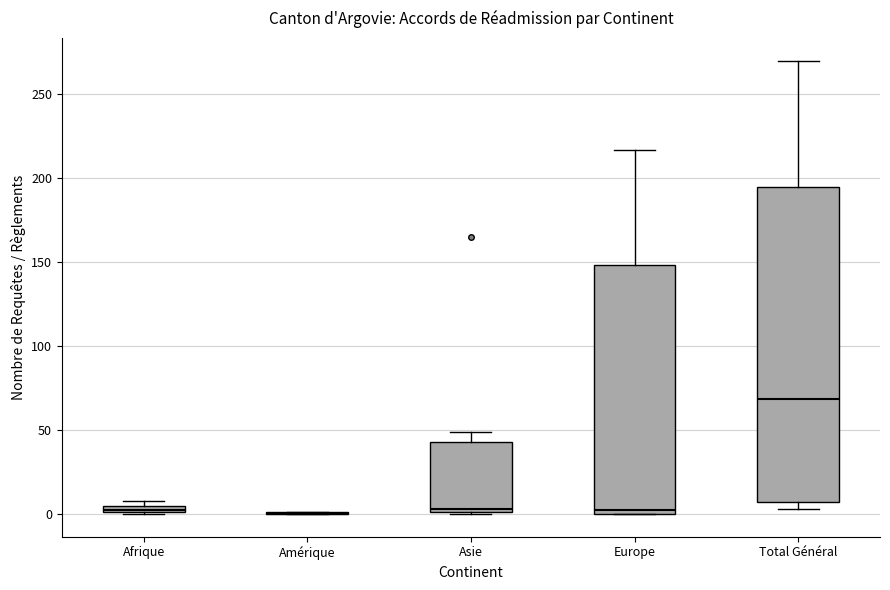

Comparing the boxes themselves (not the whiskers), which one is the tallest?

Total Général